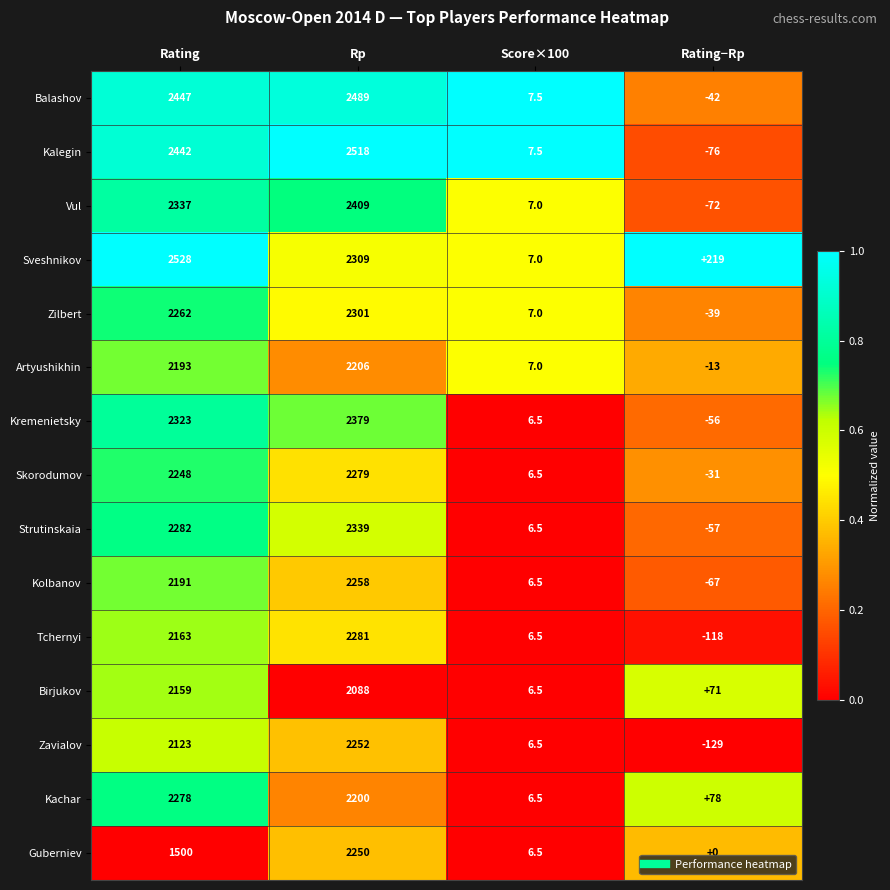

What is the difference between the highest and lowest values at Rating−Rp?

348.0